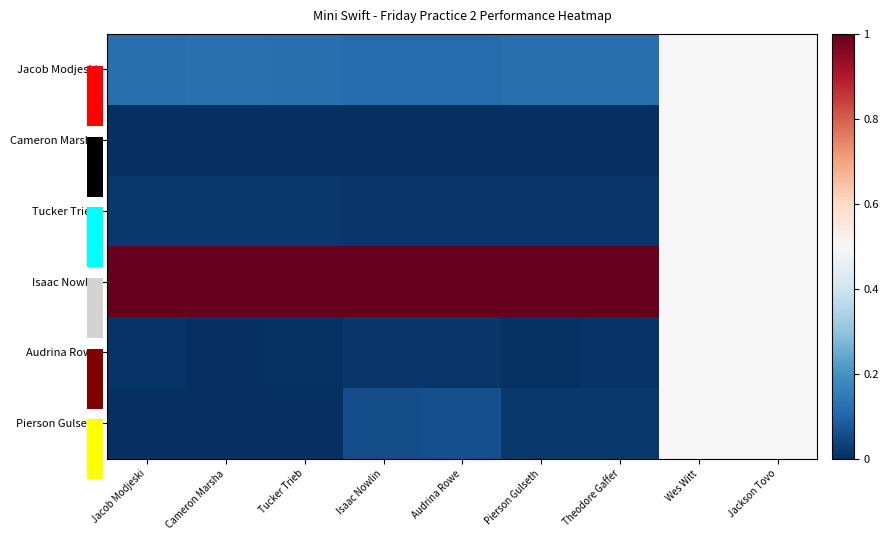

Is it true that Audrina Rowe equals 0.0 at Tucker Trieb?

True